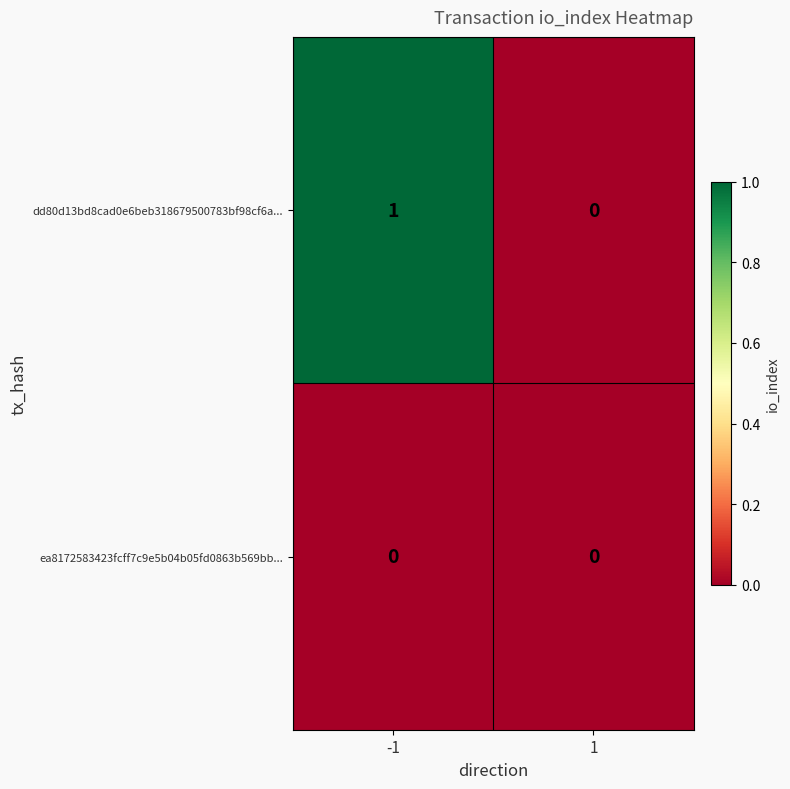

List the series in order of their peak value, lowest first.

ea8172583423fcff7c9e5b04b05fd0863b569bb..., dd80d13bd8cad0e6beb318679500783bf98cf6a...